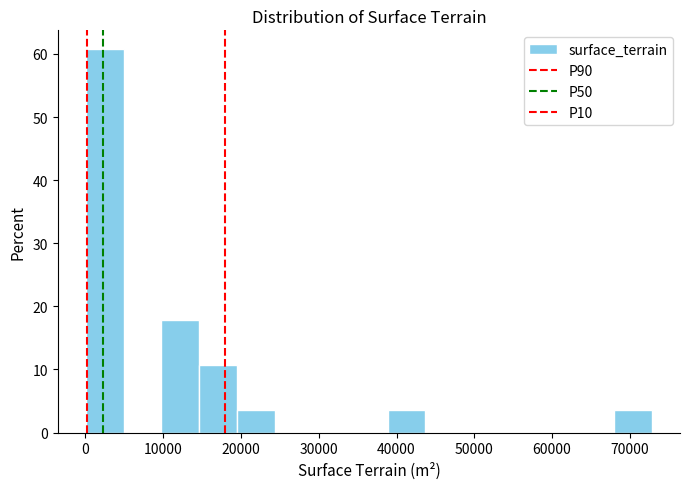

How tall is the bar that spans 19000 to 24000 on the x-axis? Neither the bar edges nor the heights are printed on the chart, so give them approximately, as read against the axes.

4